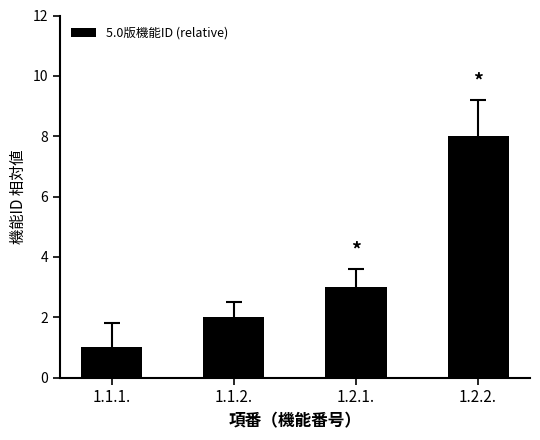

What is the label of the 2nd bar from the right?

1.2.1.